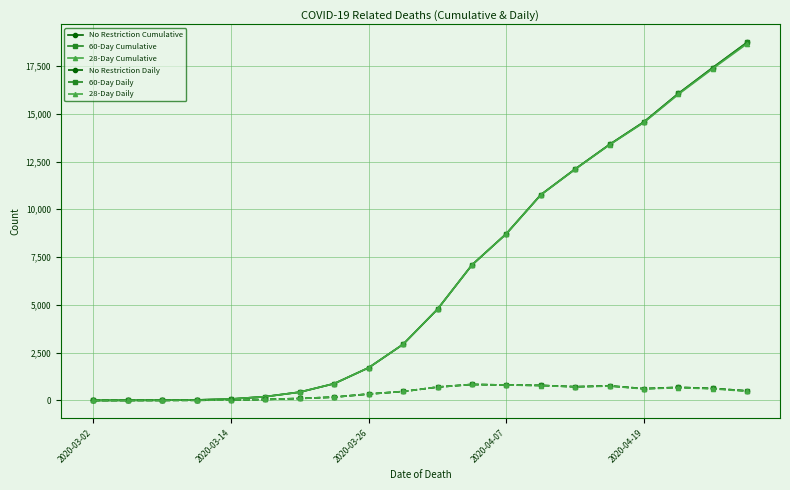

Which series has the largest total across all categories?

No Restriction Cumulative